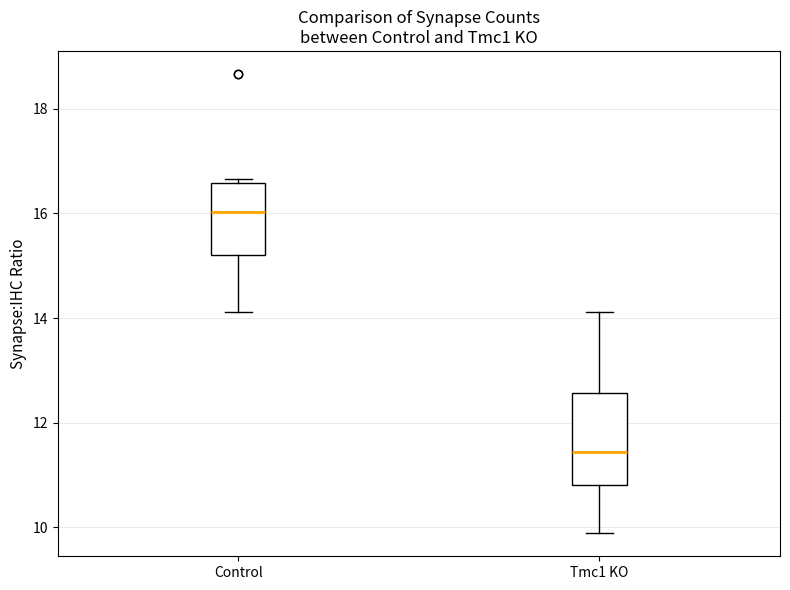

Which box has the lowest median line?

Tmc1 KO